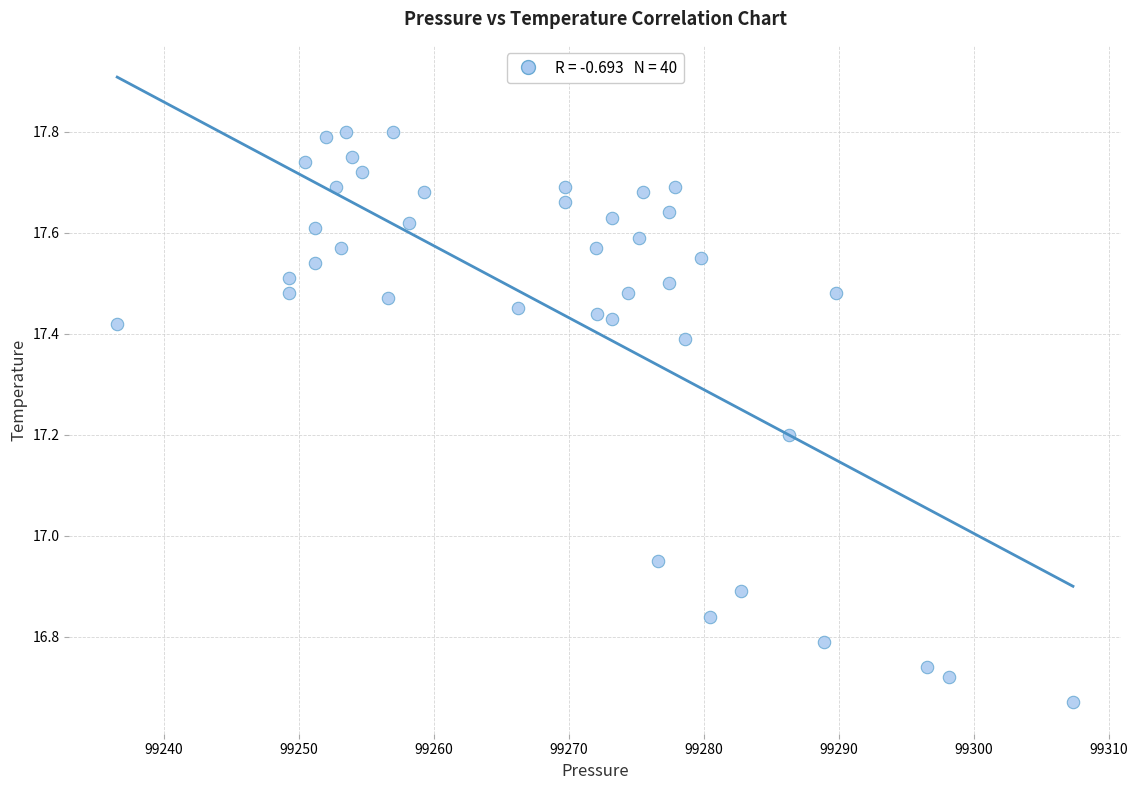

What is the range of Y values (max minus min)?

1.1